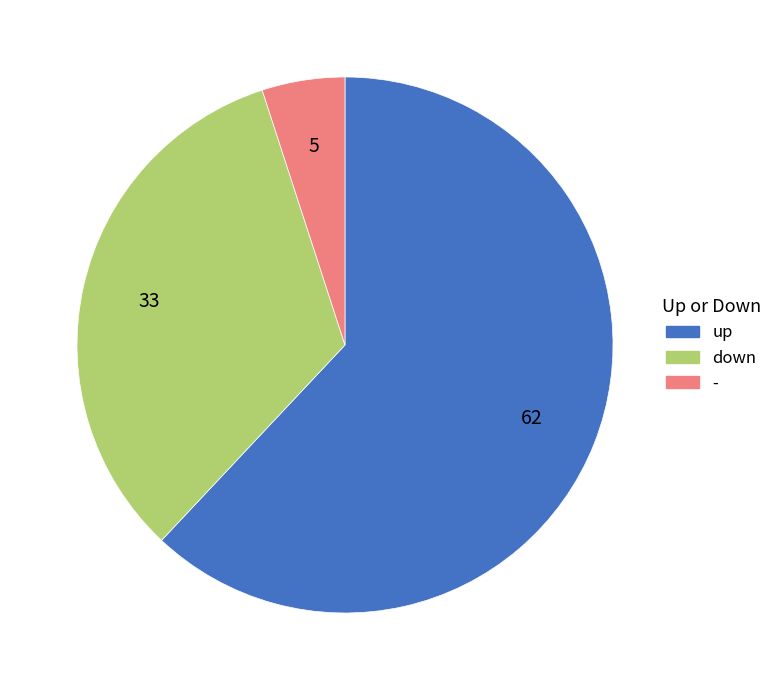

Rank the categories by value from lowest to highest.

-, down, up